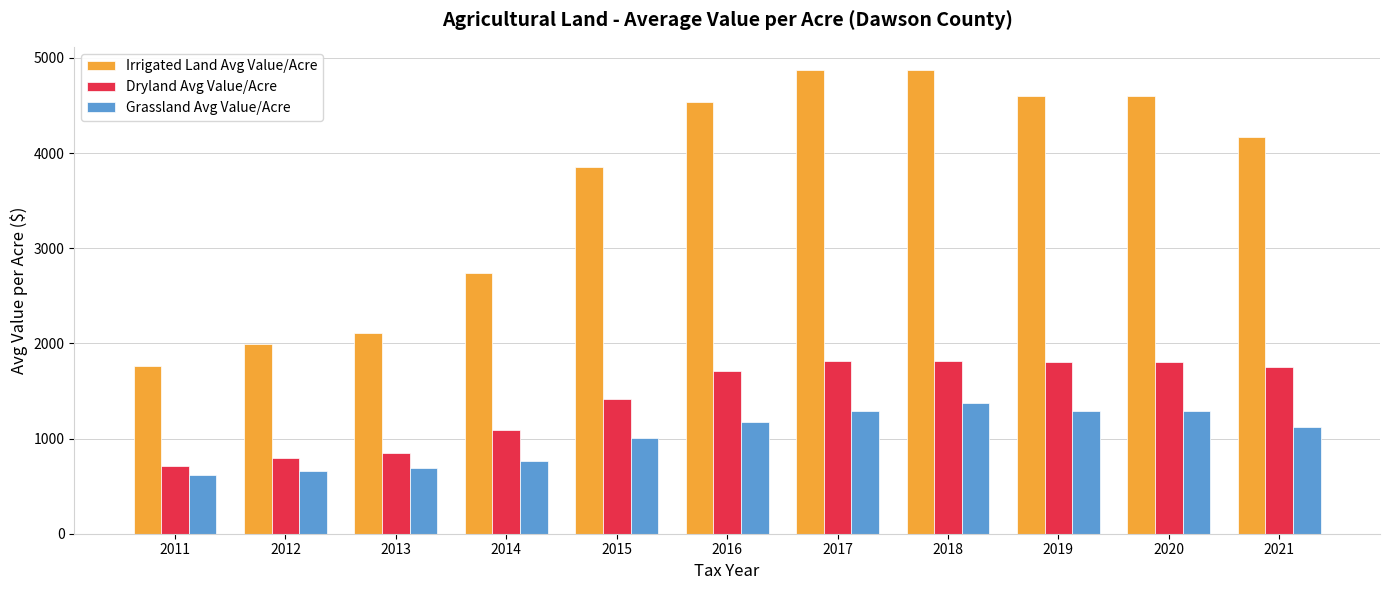

What is the difference between the highest and lowest values at 2014?

1980.8